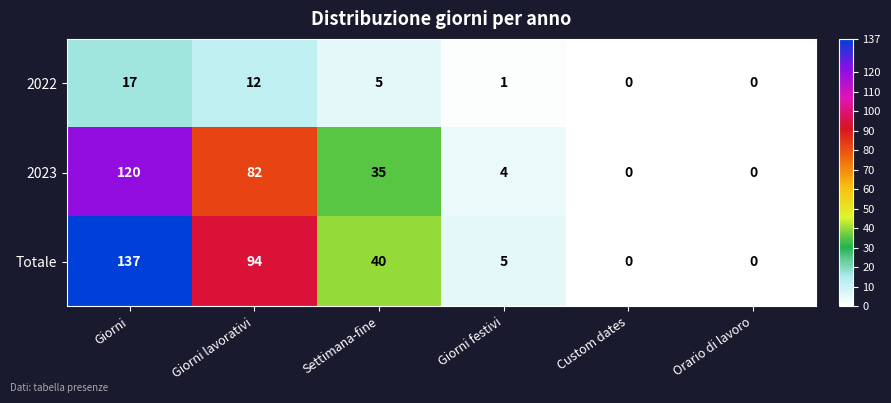

Reading right to left, extract all data points from this chart.

2022: 0	0	1	5	12	17
2023: 0	0	4	35	82	120
Totale: 0	0	5	40	94	137